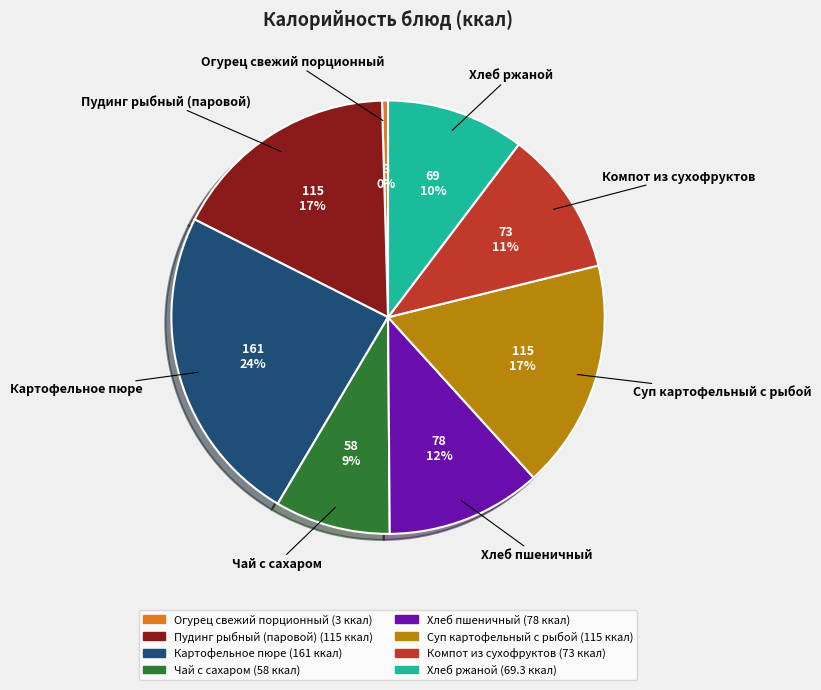

To the nearest percent, what is the difference between the largest and smallest slice percentages?

24%